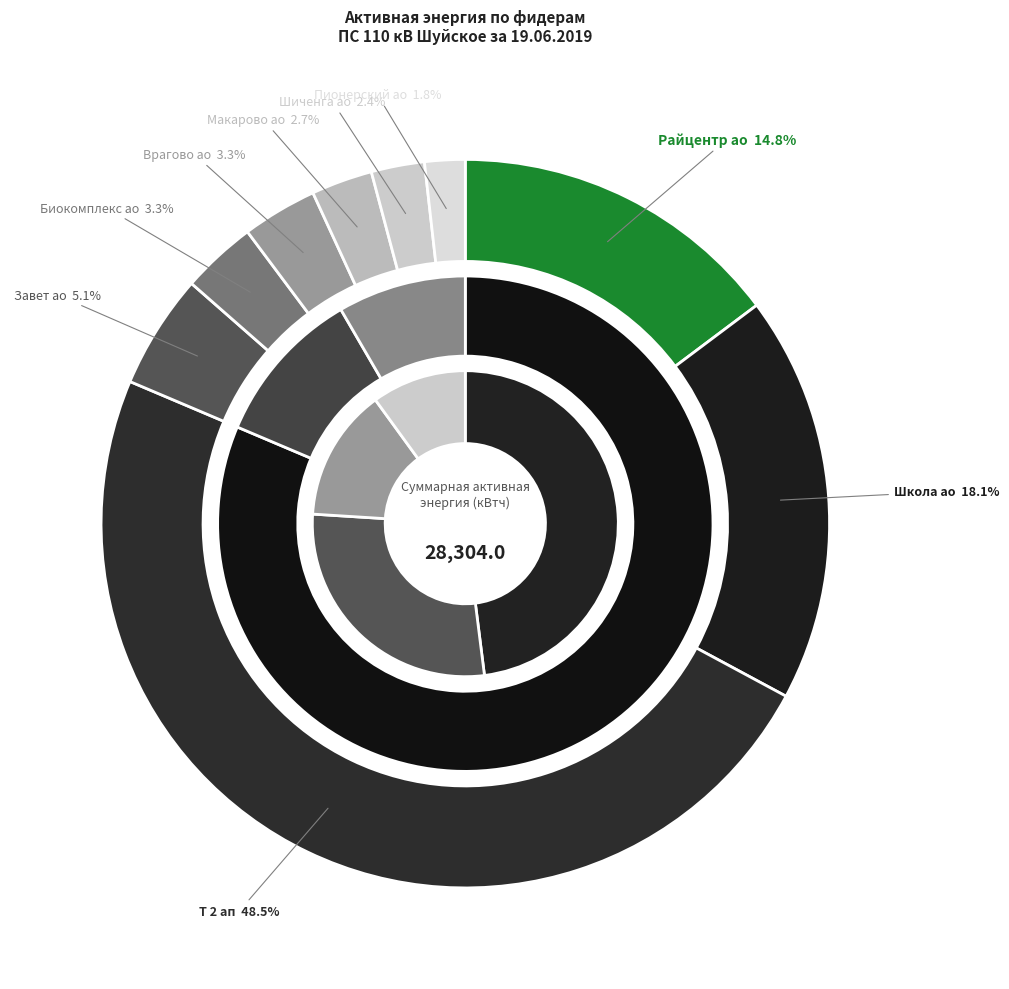

How many segments does this pie chart have?

9